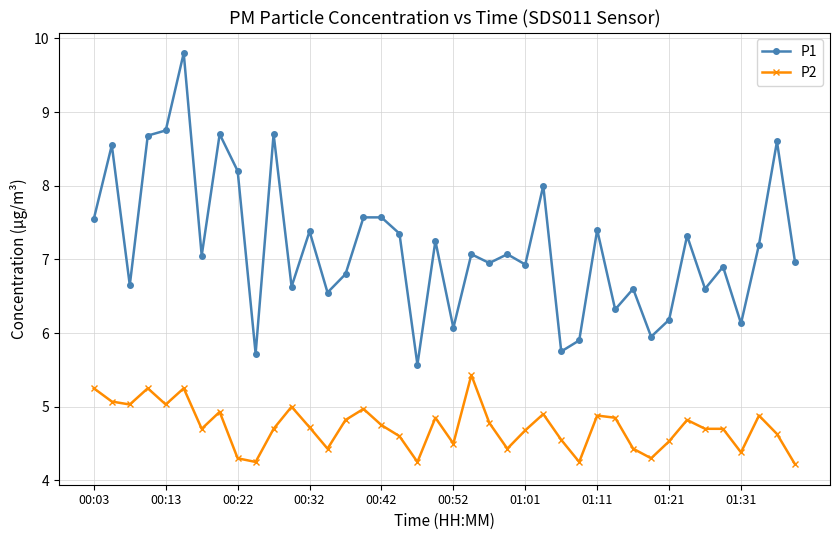

True or false: P2 and P1 intersect in this chart.

False